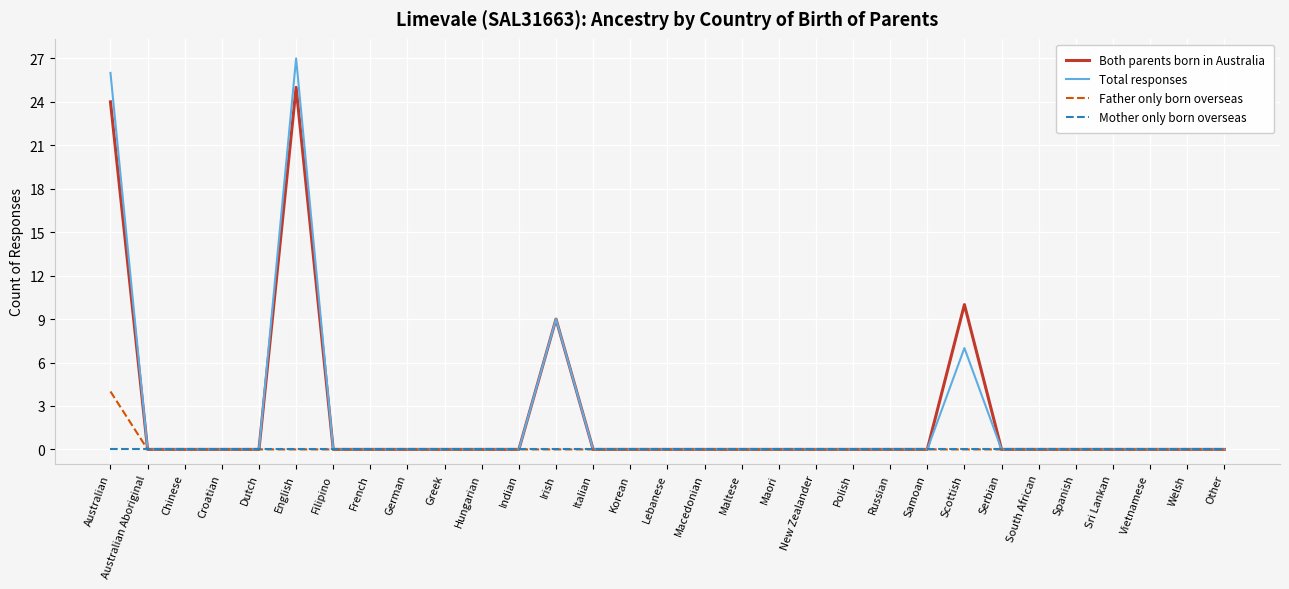

How many lines are shown in the chart?

4